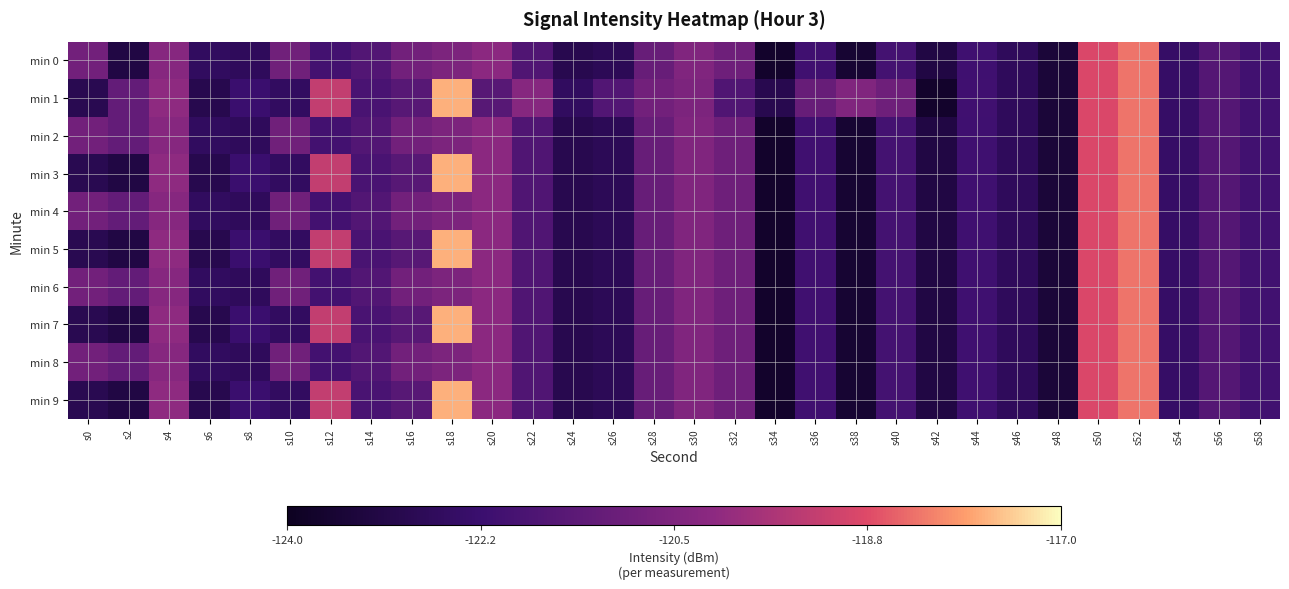

At s16, list the series in order from smallest to largest.

min 1, min 3, min 5, min 7, min 9, min 0, min 2, min 4, min 6, min 8